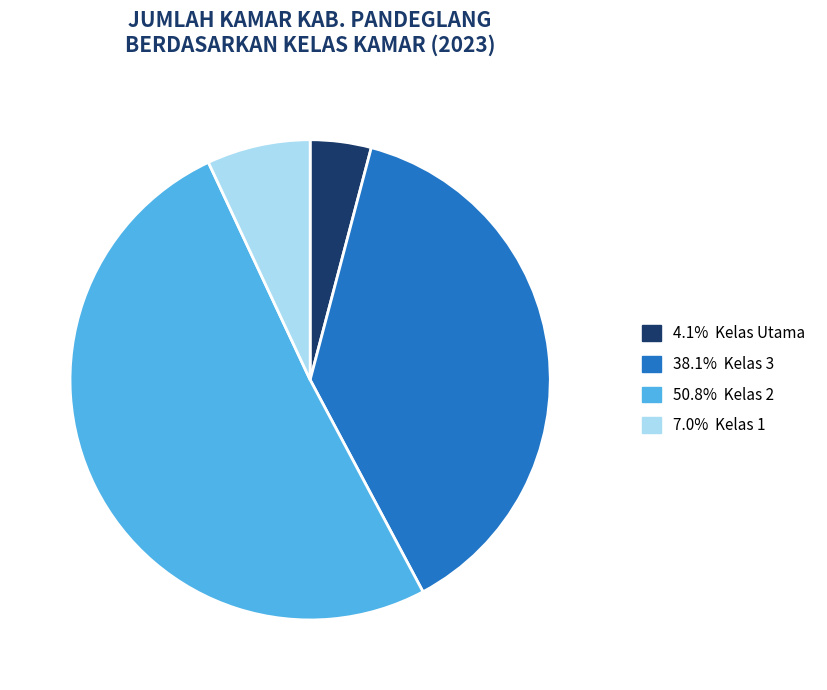

Does any single category account for the majority?

Yes